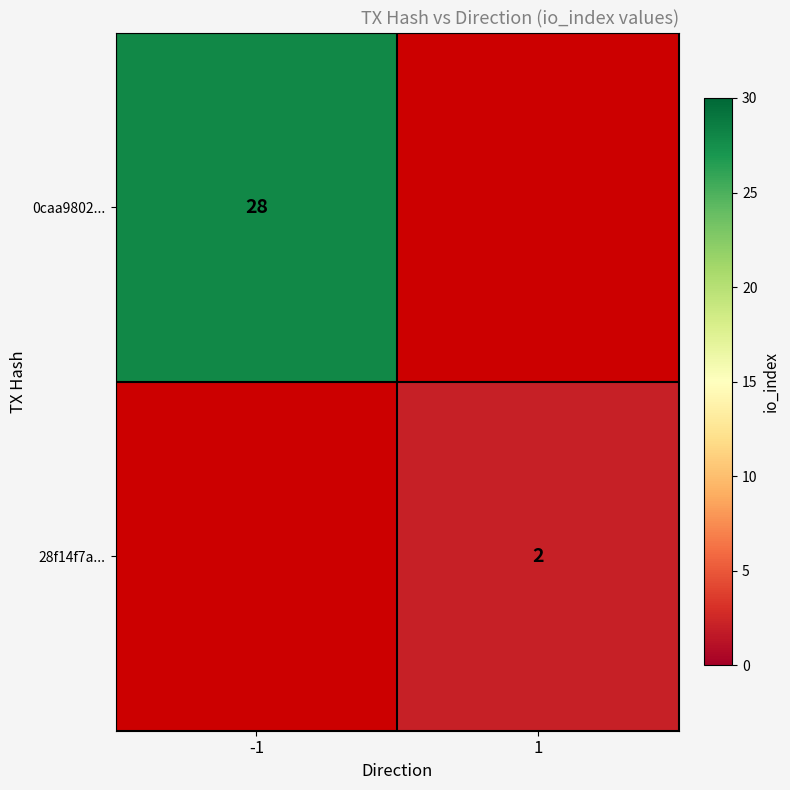

True or false: 0caa9802... has a value of 15.9 at -1.

False